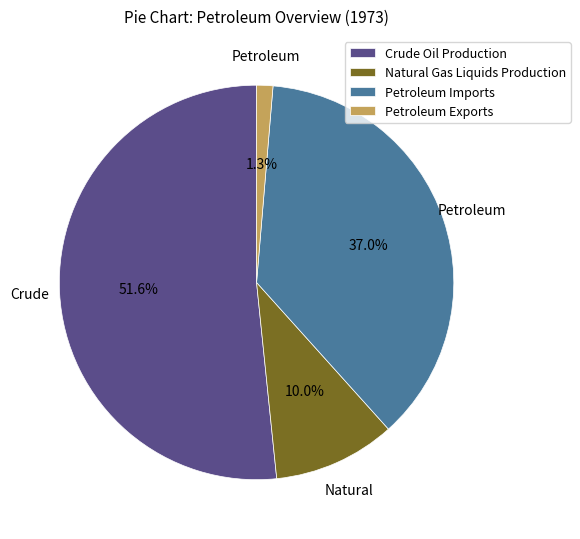

Which category has the biggest portion of the pie?

Crude Oil Production